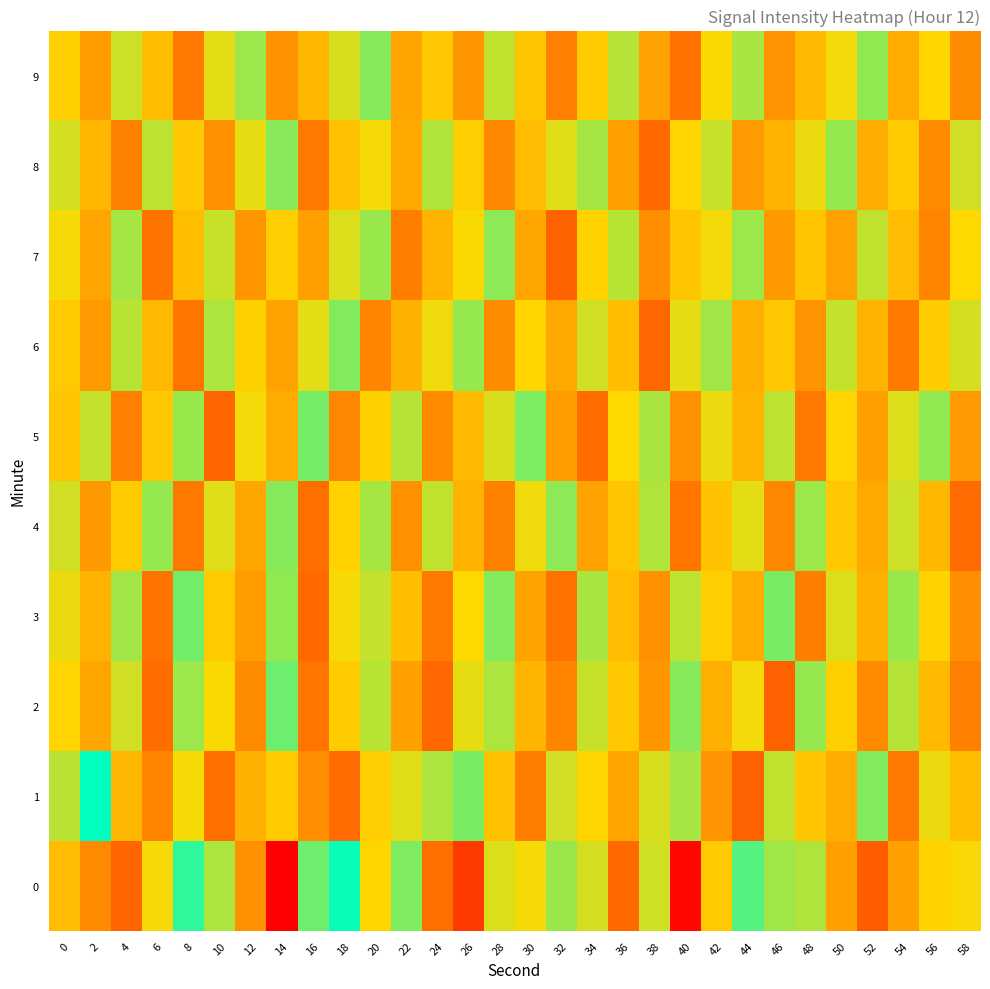

Reading left to right, transcribe all the data shown in this chart.

0: 0=-132.4	2=-134.8	4=-136.6	6=-130.7	8=-125.7	10=-128.9	12=-134.5	14=-143.1	16=-127.3	18=-124.7	20=-131.2	22=-127.7	24=-136.1	26=-139.3	28=-130.0	30=-130.8	32=-128.4	34=-129.9	36=-136.4	38=-129.8	40=-142.6	42=-131.6	44=-126.7	46=-128.6	48=-129.0	50=-133.7	52=-137.2	54=-133.7	56=-131.3	58=-130.8
1: 0=-129.2	2=-124.5	4=-132.7	6=-135.1	8=-130.8	10=-136.1	12=-132.9	14=-131.7	16=-134.6	18=-136.3	20=-131.5	22=-130.2	24=-128.9	26=-127.6	28=-132.1	30=-135.4	32=-129.8	34=-131.2	36=-133.5	38=-130.0	40=-128.7	42=-134.3	44=-136.8	46=-129.4	48=-131.9	50=-133.1	52=-127.8	54=-135.6	56=-130.5	58=-132.3
2: 0=-131.2	2=-133.4	4=-129.8	6=-136.2	8=-128.5	10=-130.9	12=-134.7	14=-127.3	16=-135.8	18=-131.6	20=-129.2	22=-133.8	24=-136.5	26=-130.4	28=-128.9	30=-132.7	32=-135.1	34=-129.6	36=-131.8	38=-134.2	40=-127.9	42=-133.0	44=-130.7	46=-136.9	48=-128.3	50=-131.4	52=-134.8	54=-129.1	56=-132.5	58=-135.3
3: 0=-130.5	2=-132.8	4=-128.6	6=-135.9	8=-127.4	10=-131.7	12=-133.9	14=-128.2	16=-136.4	18=-130.8	20=-129.5	22=-132.2	24=-135.7	26=-131.0	28=-127.8	30=-133.6	32=-136.0	34=-128.8	36=-132.4	38=-134.5	40=-129.3	42=-131.5	44=-133.2	46=-127.6	48=-135.4	50=-130.1	52=-132.9	54=-128.4	56=-131.3	58=-134.6
4: 0=-129.8	2=-134.1	4=-131.6	6=-128.3	8=-135.7	10=-130.2	12=-133.4	14=-127.9	16=-136.1	18=-131.3	20=-128.7	22=-134.5	24=-129.4	26=-132.8	28=-135.2	30=-130.6	32=-128.1	34=-133.7	36=-131.9	38=-129.0	40=-135.8	42=-132.1	44=-130.3	46=-134.9	48=-128.5	50=-131.8	52=-133.3	54=-129.7	56=-132.6	58=-136.3
5: 0=-132.0	2=-129.5	4=-135.3	6=-131.8	8=-128.4	10=-136.6	12=-130.7	14=-133.2	16=-127.5	18=-135.0	20=-131.4	22=-129.1	24=-134.8	26=-132.5	28=-130.0	30=-127.7	32=-133.9	34=-136.2	36=-131.0	38=-128.8	40=-134.4	42=-130.5	44=-132.7	46=-129.3	48=-135.6	50=-131.2	52=-133.8	54=-130.1	56=-128.2	58=-134.0
6: 0=-131.7	2=-134.0	4=-129.2	6=-132.5	8=-135.8	10=-128.9	12=-131.4	14=-133.6	16=-130.3	18=-127.8	20=-135.1	22=-132.9	24=-130.6	26=-128.3	28=-134.7	30=-131.1	32=-133.3	34=-129.8	36=-132.2	38=-136.5	40=-130.4	42=-128.6	44=-133.0	46=-131.8	48=-134.3	50=-129.5	52=-132.8	54=-135.5	56=-131.6	58=-129.9
7: 0=-130.8	2=-133.5	4=-128.7	6=-135.9	8=-132.3	10=-129.6	12=-134.2	14=-131.5	16=-133.8	18=-130.1	20=-128.4	22=-135.4	24=-132.7	26=-130.9	28=-128.1	30=-133.4	32=-136.7	34=-131.3	36=-129.2	38=-134.6	40=-132.0	42=-130.7	44=-128.5	46=-134.1	48=-131.9	50=-133.7	52=-129.4	54=-132.4	56=-135.1	58=-131.0
8: 0=-129.9	2=-132.6	4=-135.2	6=-129.3	8=-131.8	10=-134.5	12=-130.4	14=-128.0	16=-135.7	18=-132.1	20=-130.8	22=-133.3	24=-129.0	26=-131.5	28=-134.9	30=-132.4	32=-130.2	34=-128.7	36=-133.8	38=-136.4	40=-131.2	42=-129.6	44=-134.0	46=-132.8	48=-130.5	50=-128.3	52=-133.1	54=-131.7	56=-134.8	58=-129.8
9: 0=-131.4	2=-133.9	4=-129.7	6=-132.2	8=-135.6	10=-130.3	12=-128.5	14=-134.4	16=-132.6	18=-130.0	20=-127.9	22=-133.5	24=-131.8	26=-134.2	28=-129.4	30=-132.0	32=-135.3	34=-131.6	36=-129.1	38=-133.7	40=-136.0	42=-130.9	44=-128.8	46=-134.3	48=-132.5	50=-130.7	52=-128.2	54=-133.2	56=-131.1	58=-134.7